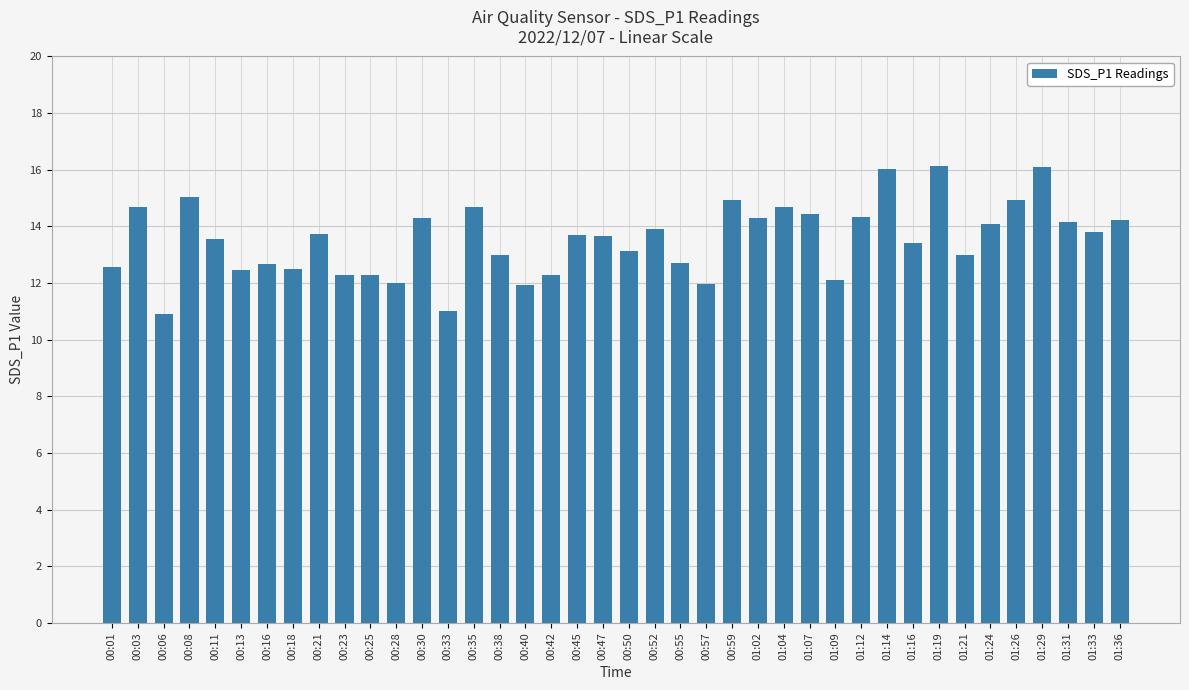

What is the smallest value displayed?

10.9